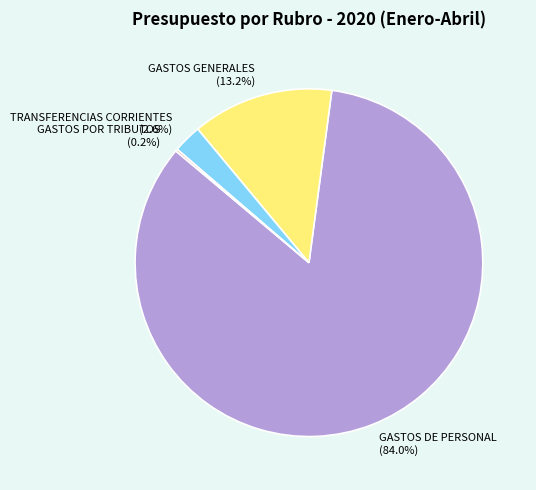

What is the largest slice in the pie chart?

GASTOS DE PERSONAL